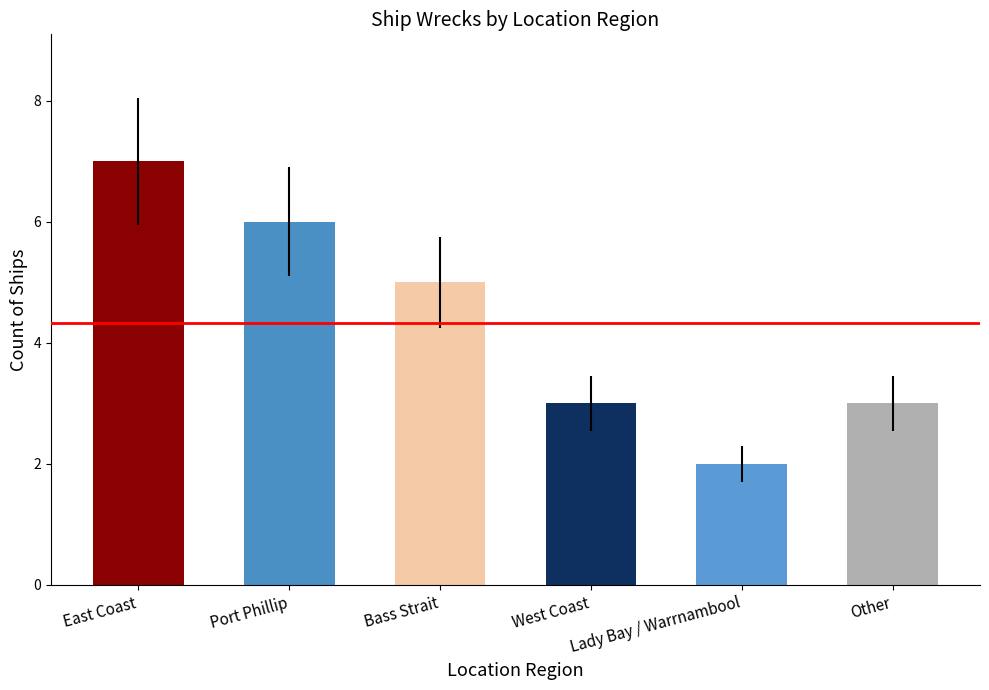

True or false: the data shows 7 at East Coast.

False